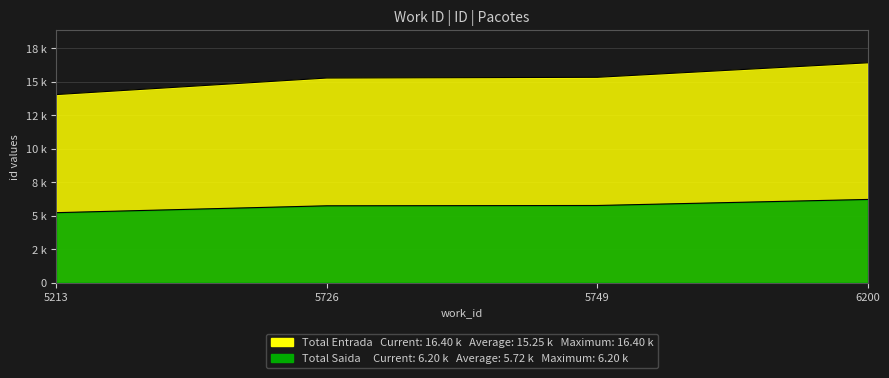

Which series has the largest range (max minus min)?

Total Entrada